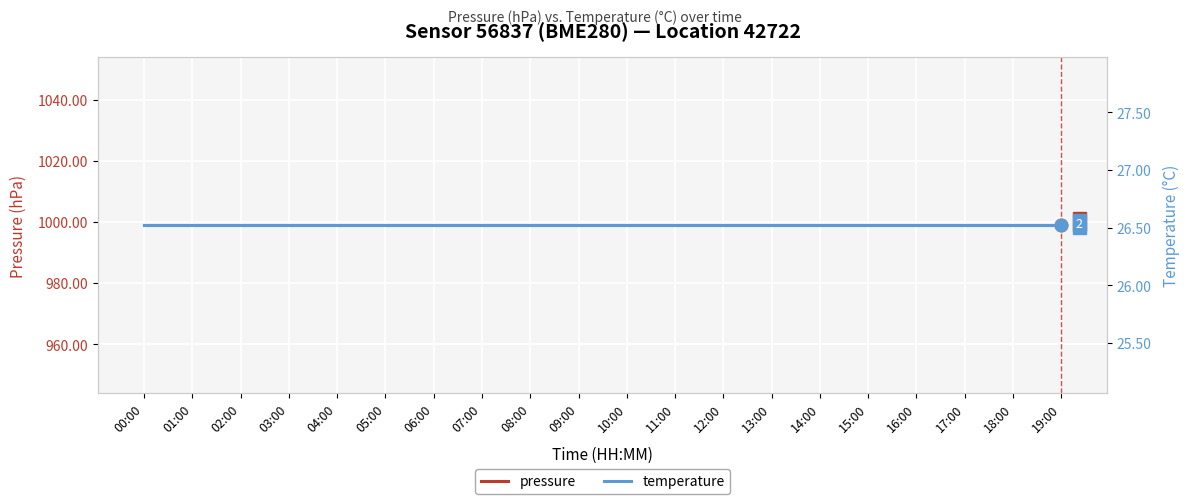

The value of pressure at 09:00 is 998.9. True or false?

True